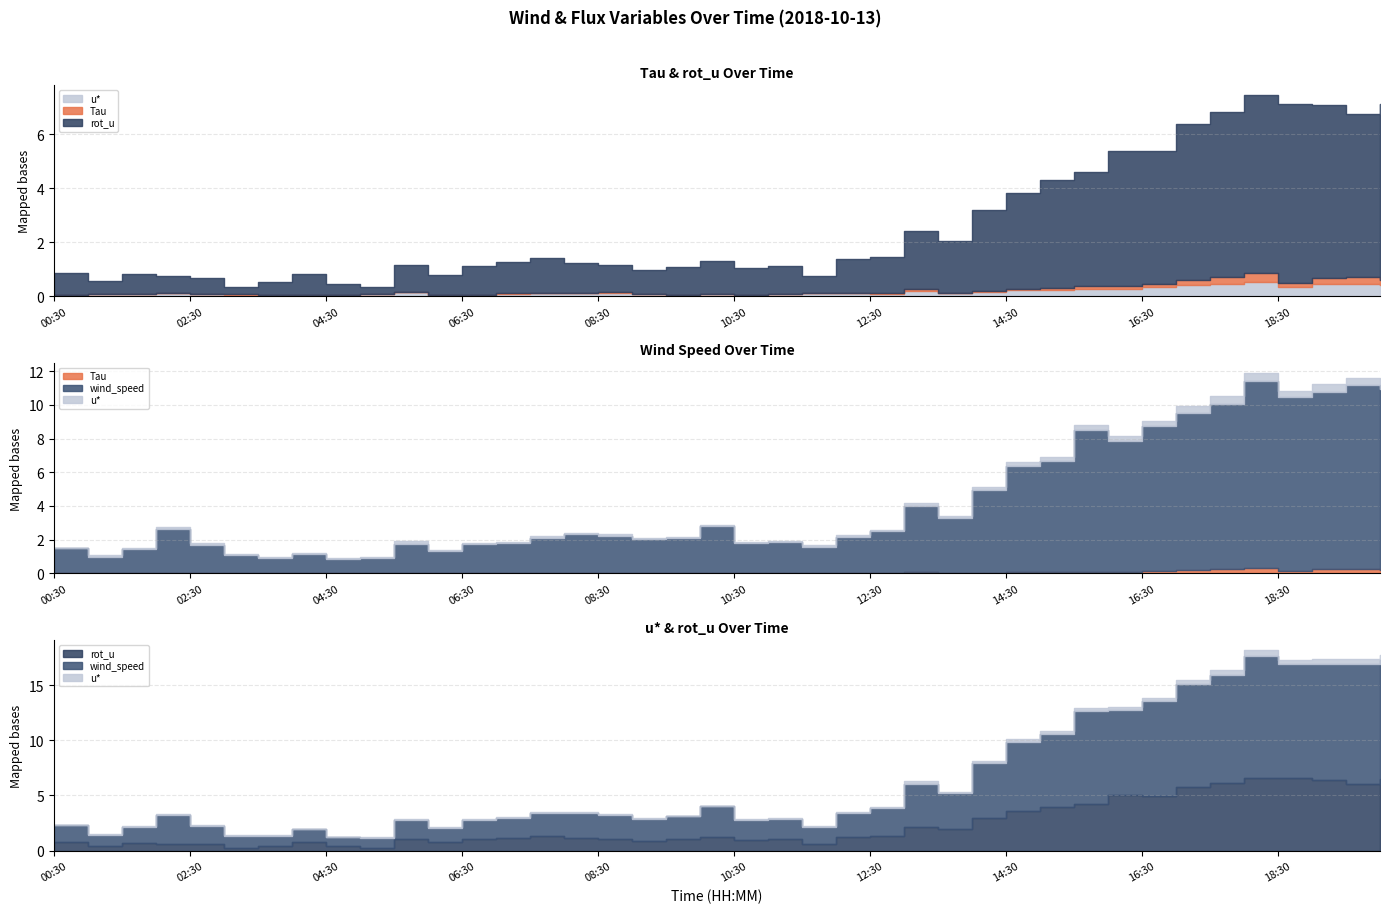

True or false: max_wind_speed and u* intersect in this chart.

False